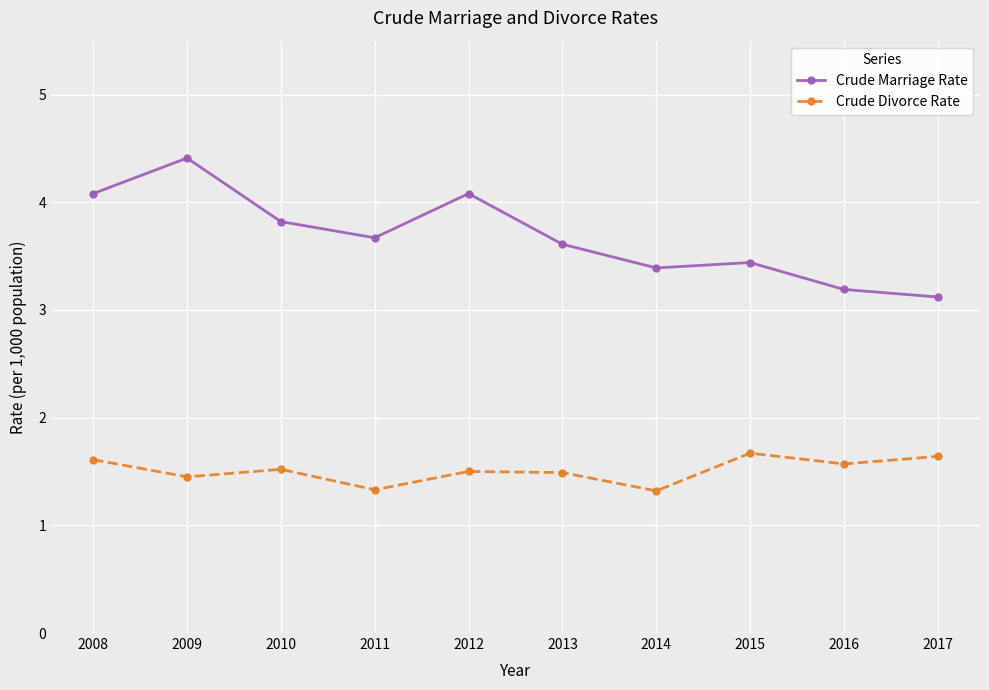

Where is Crude Marriage Rate nearest to the value 3?

2017